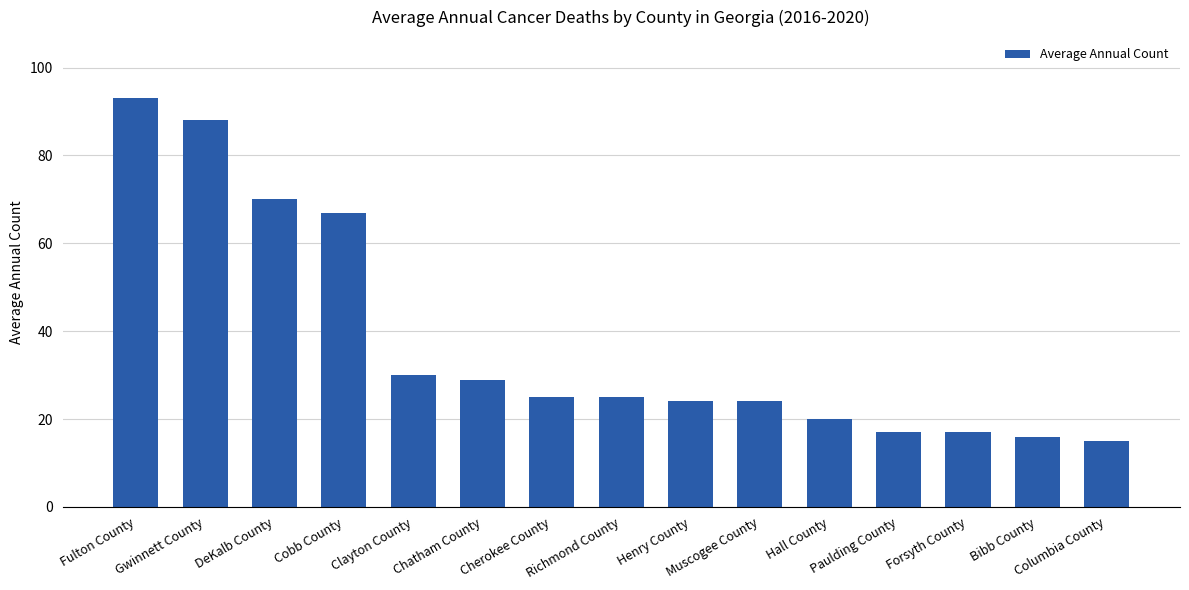

What is the value of the 15th bar from the left?

15